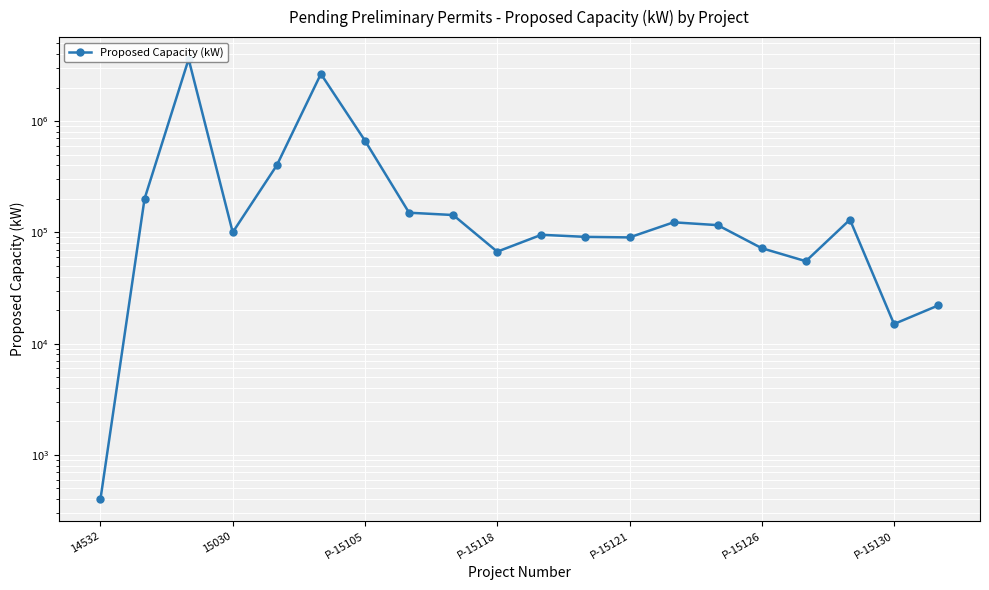

How many data points are less than 116000?

10